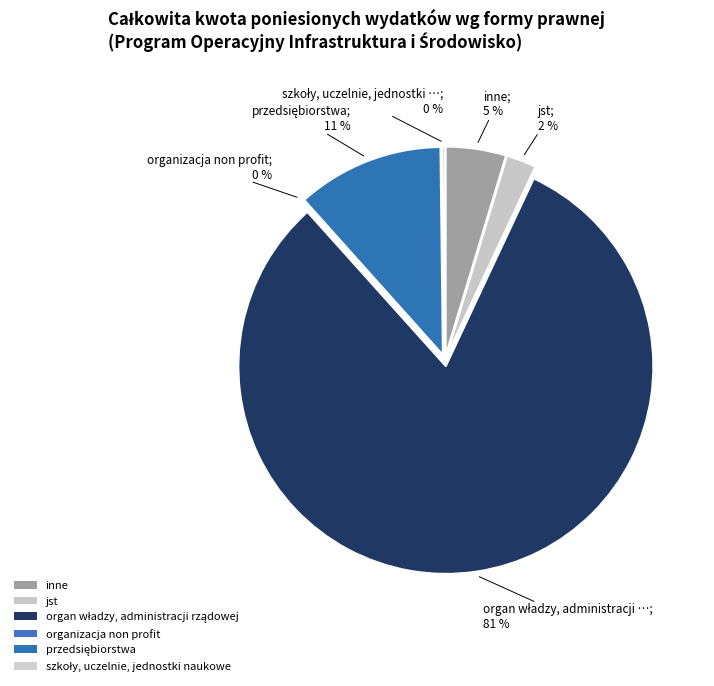

What is the smallest slice in the pie chart?

organizacja non profit